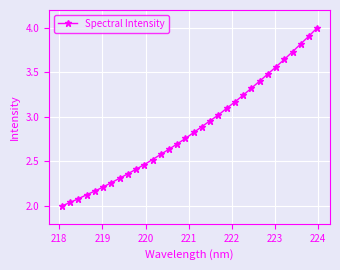

What is the average value?

2.9